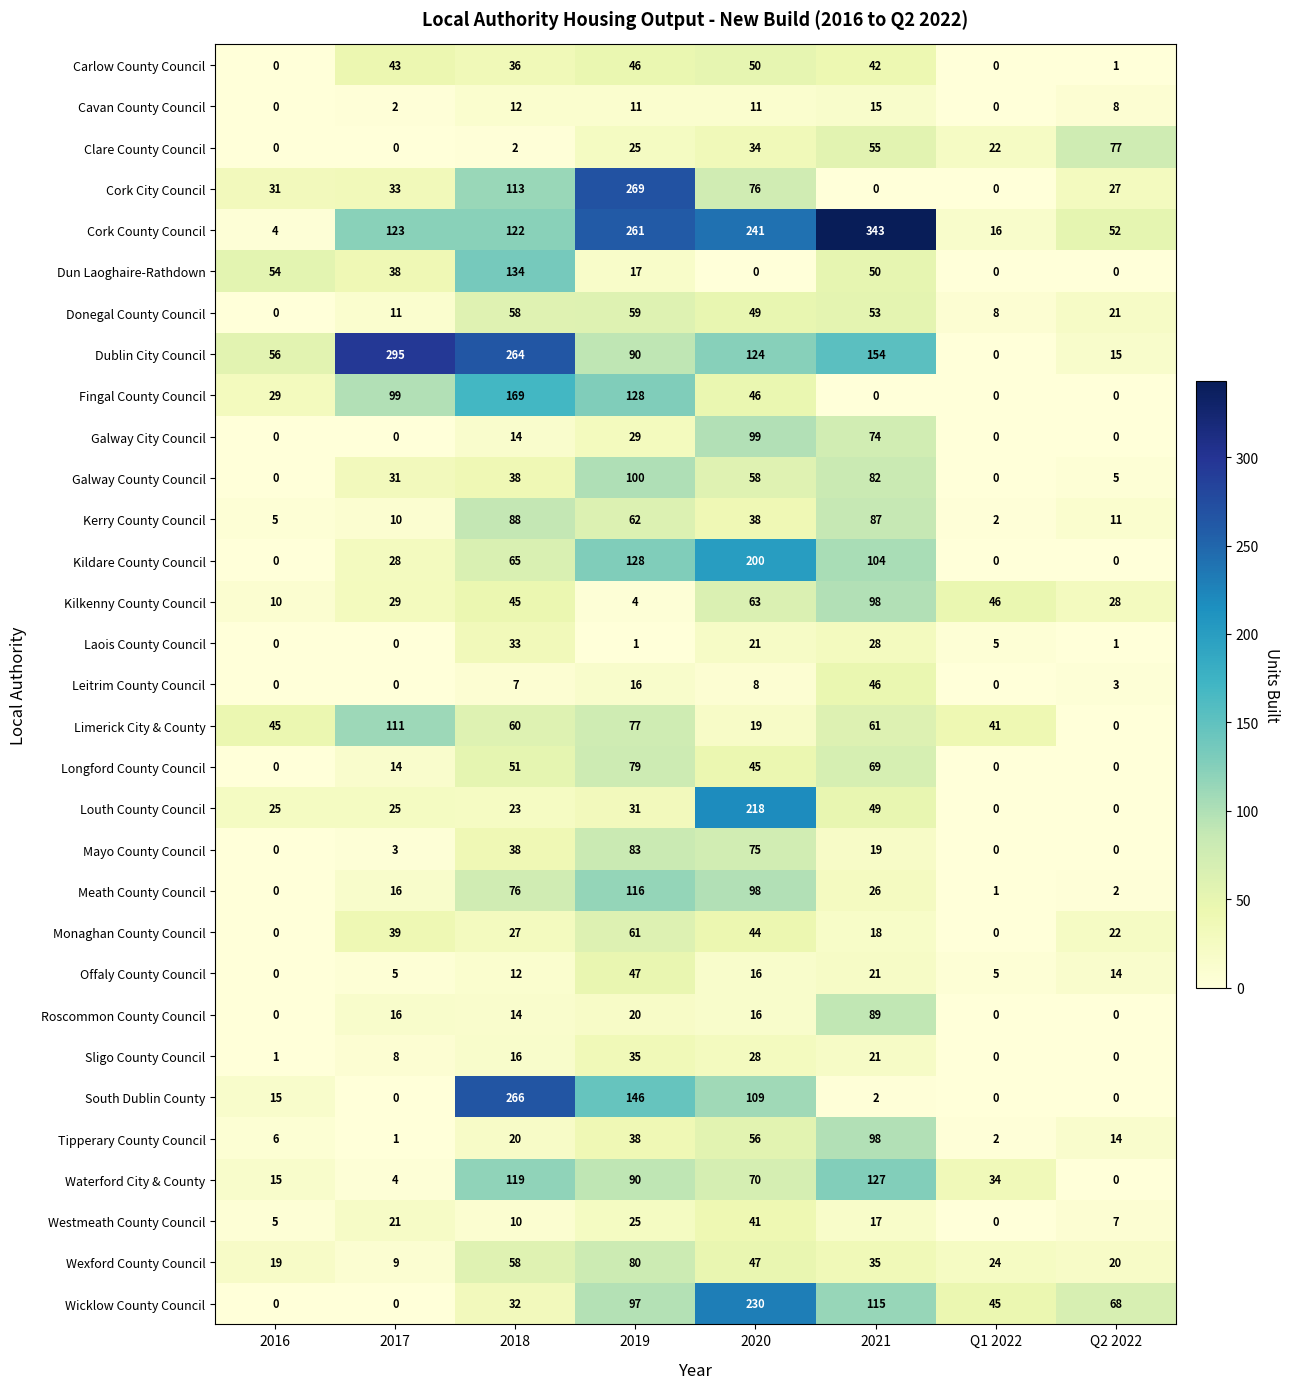

How many distinct data groups are displayed?

31